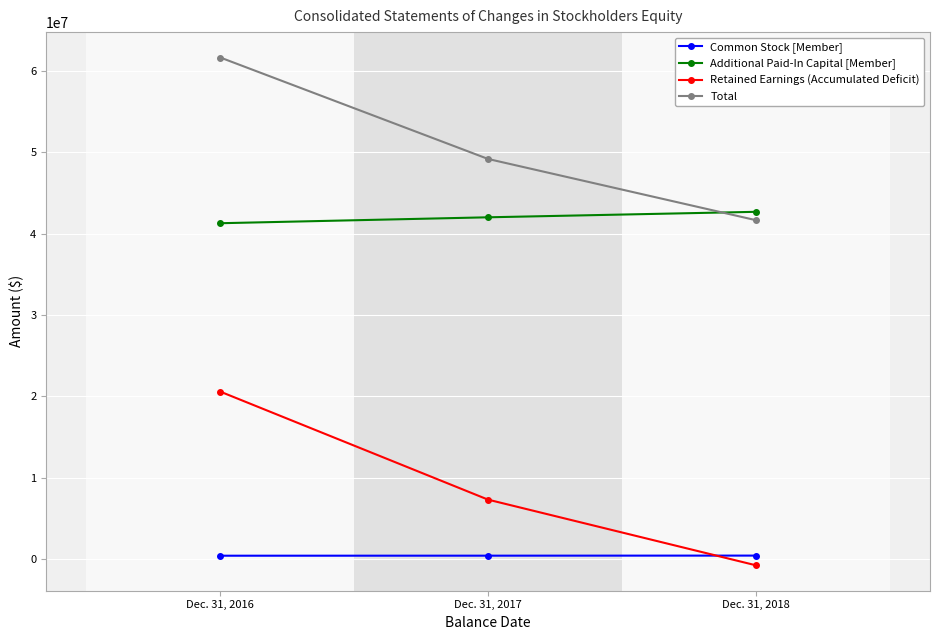

What is the minimum value shown in the chart?

-734001